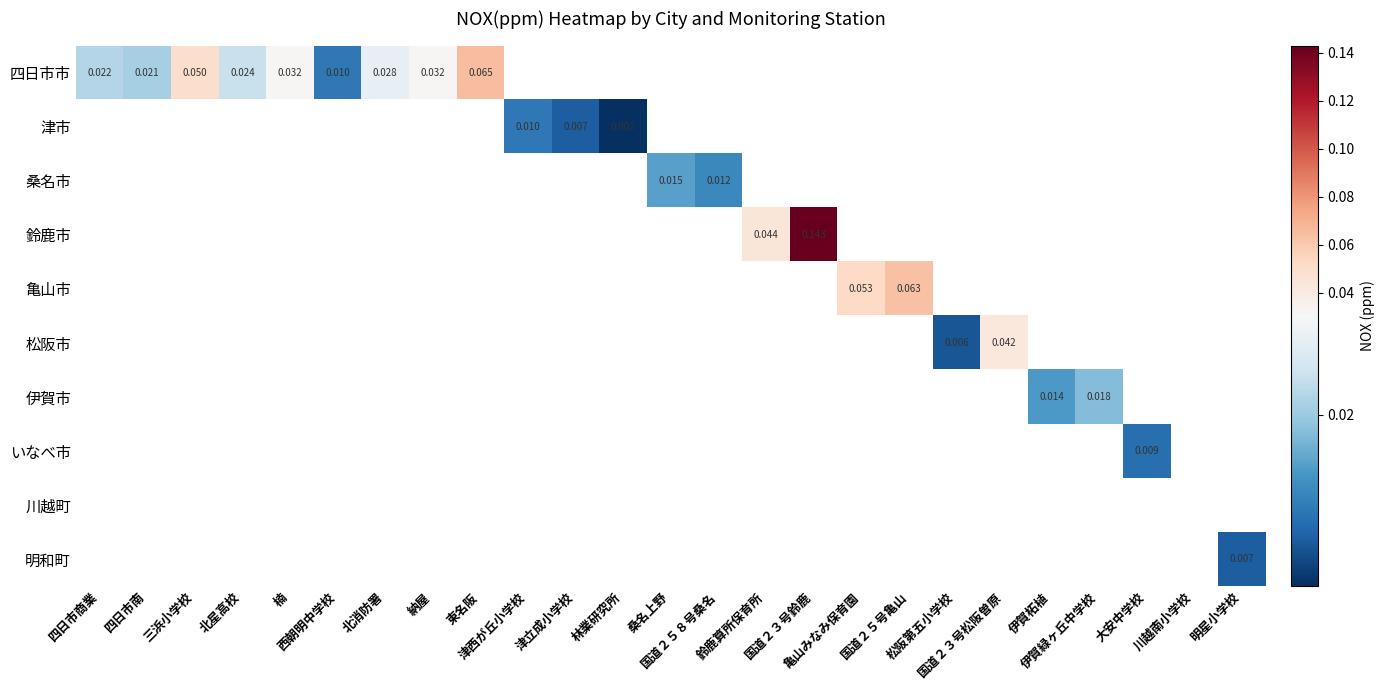

Which label corresponds to the largest value in the chart?

国道２３号鈴鹿